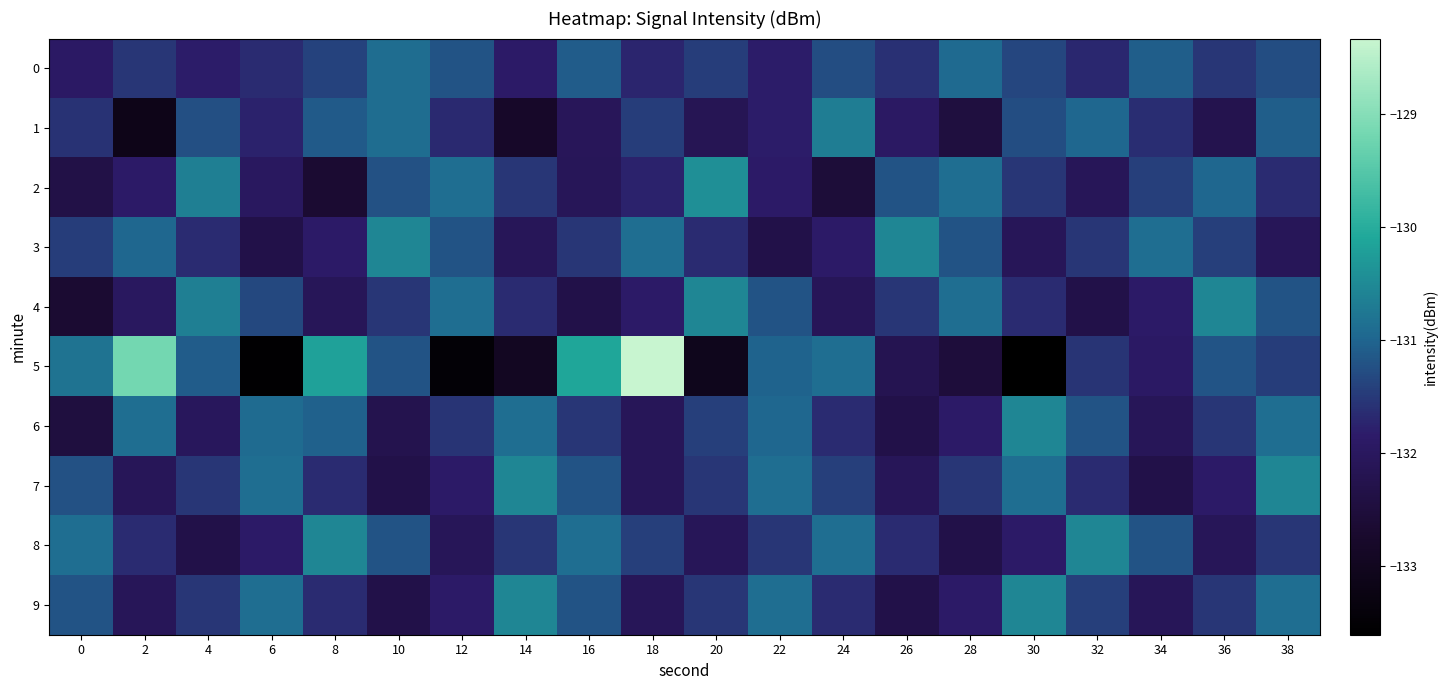

The 9 series shows -131.7 at 24. True or false?

True